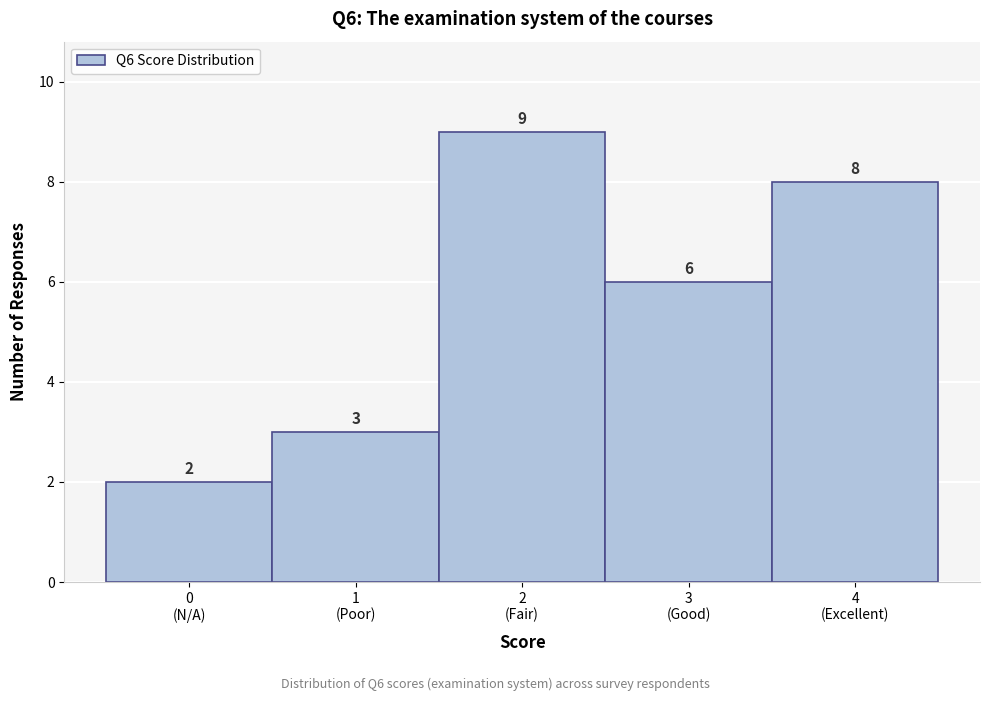

Reading right to left, extract all data points from this chart.

8	6	9	3	2